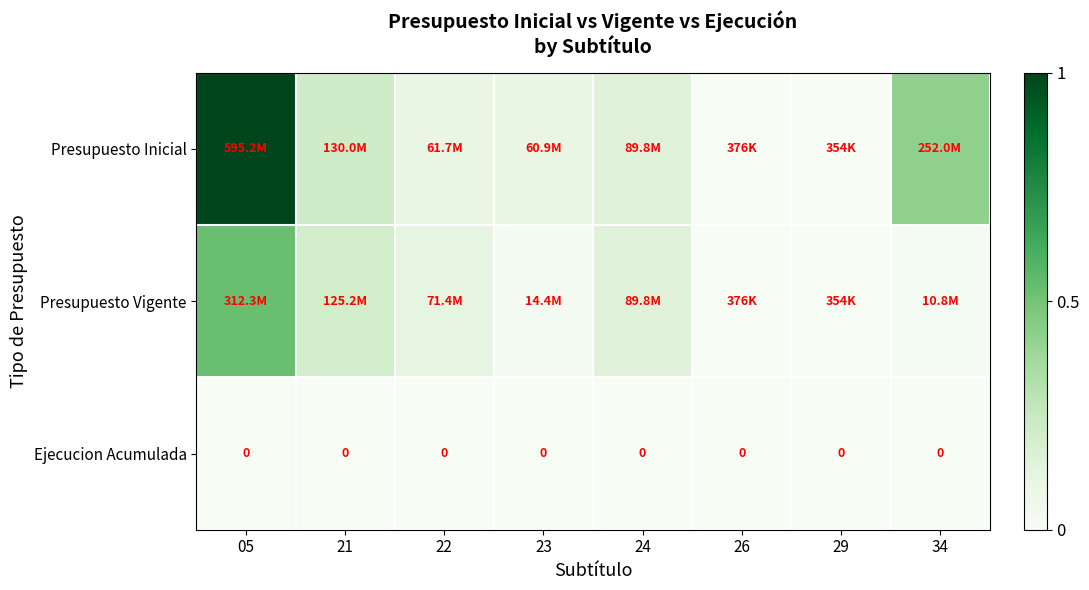

Rank the series by their average value, from lowest to highest.

Ejecucion Acumulada, Presupuesto Vigente, Presupuesto Inicial